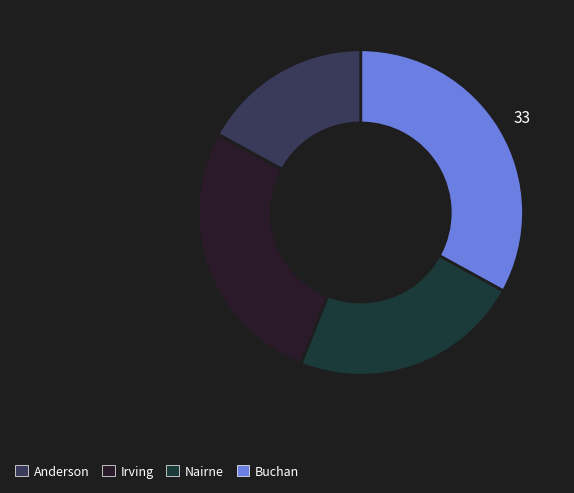

Rank the categories by value from highest to lowest.

Buchan, Irving, Nairne, Anderson